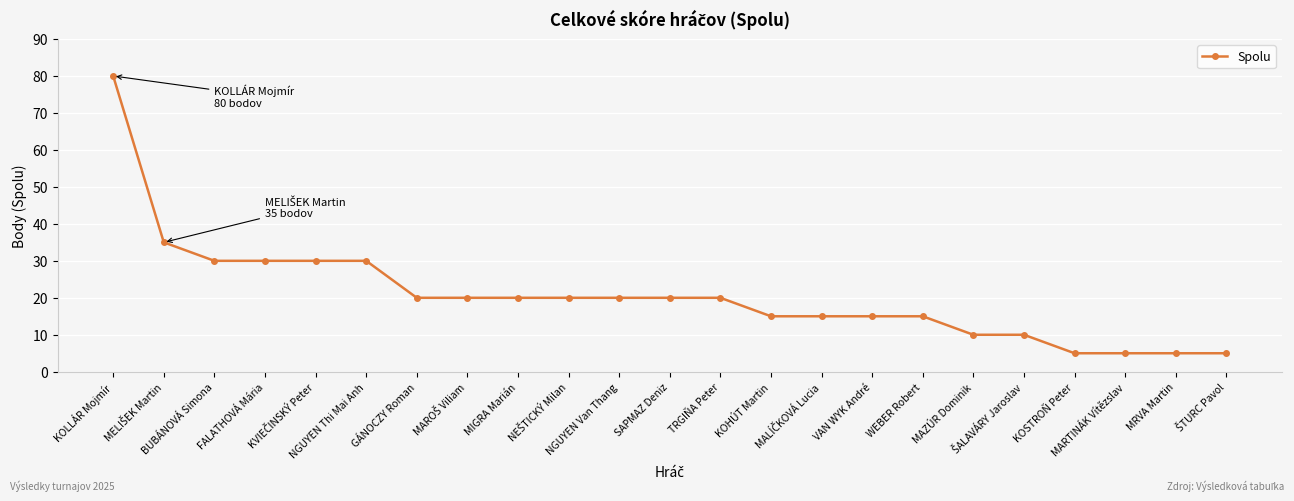

Does the chart display data point markers on the line(s)?

Yes